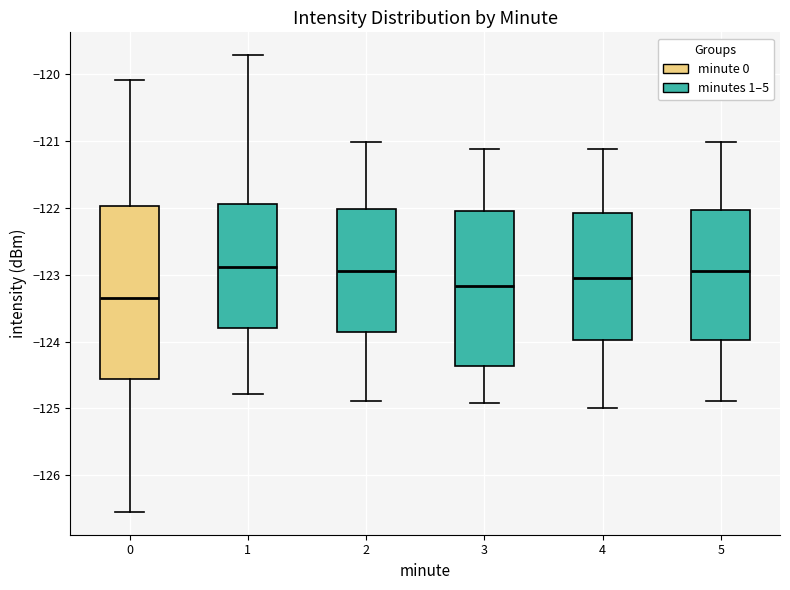

Reading left to right, read every box against the y-axis: the position of its median line, the range the box covers, and the ends of its whiskers. The values are not printed on the chart, so give them approximately, as read against the axis.

0: median -123.4, box -124.6 to -122.0, whiskers -126.6 to -120.1
1: median -122.9, box -123.8 to -121.9, whiskers -124.8 to -119.7
2: median -122.9, box -123.9 to -122.0, whiskers -124.9 to -121.0
3: median -123.2, box -124.4 to -122.0, whiskers -124.9 to -121.1
4: median -123.1, box -124.0 to -122.1, whiskers -125.0 to -121.1
5: median -122.9, box -124.0 to -122.0, whiskers -124.9 to -121.0